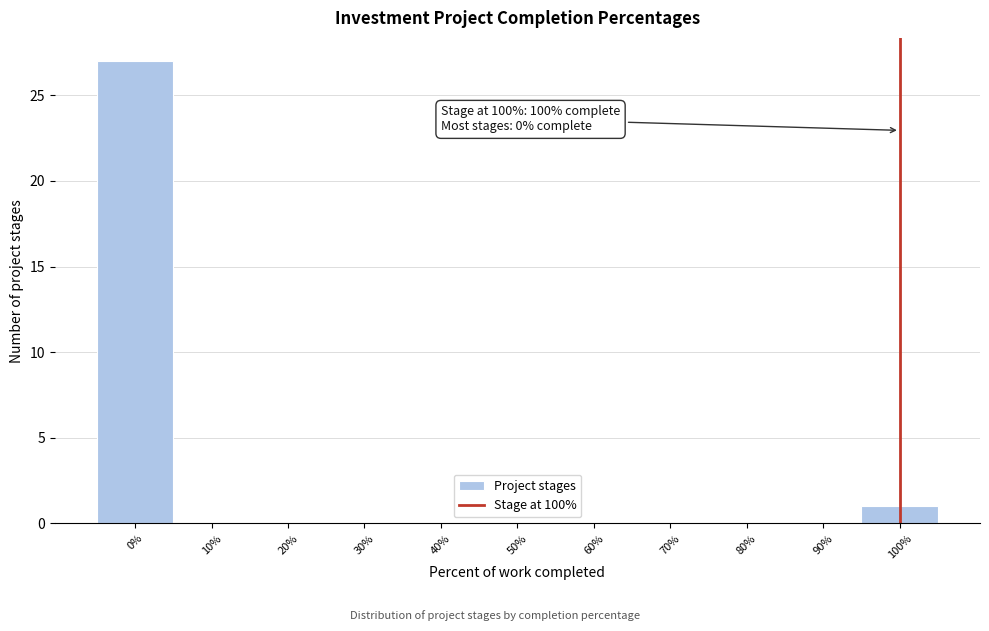

Which range on the x-axis has the tallest bar?

-5 to 5